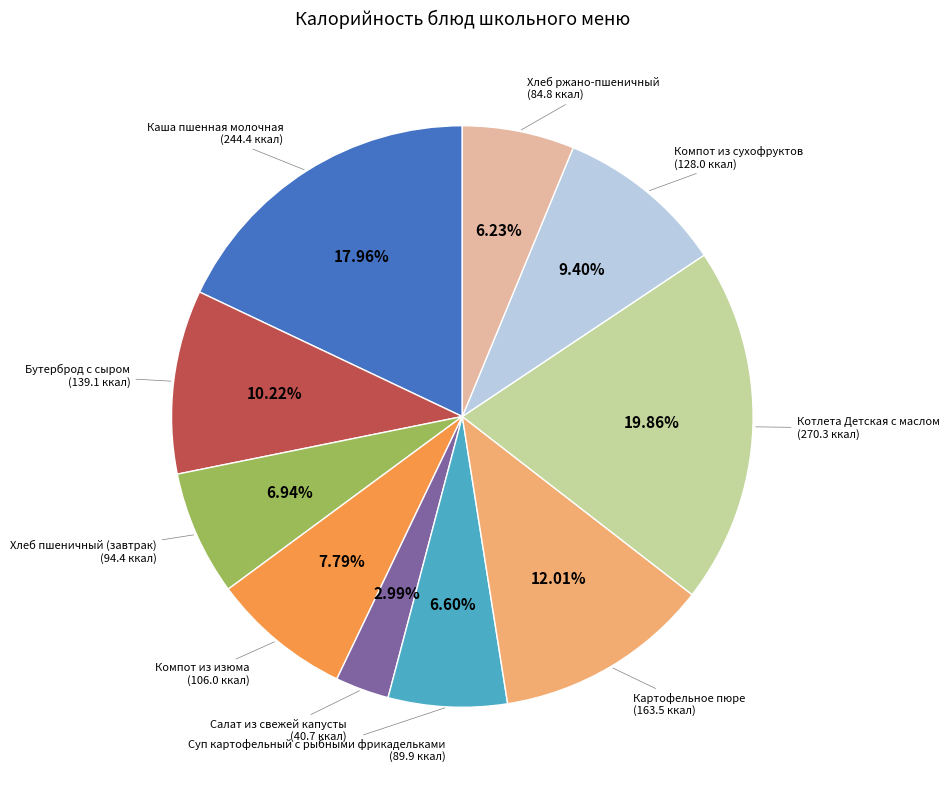

Is there a majority slice in this chart?

No